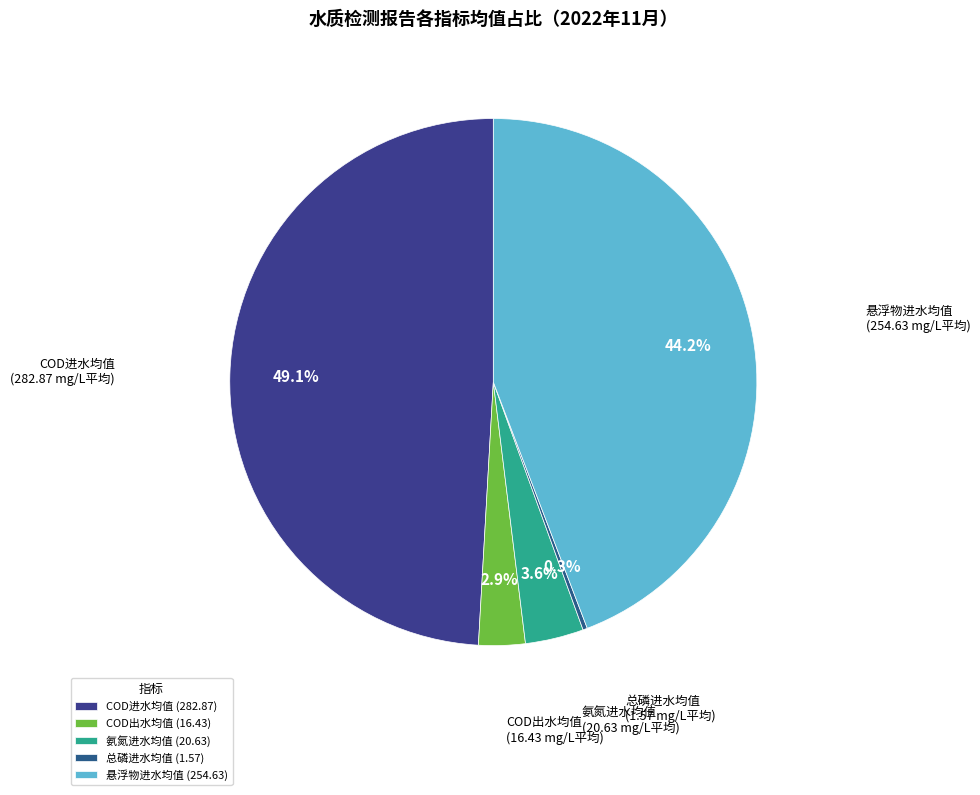

Combined, do COD出水均值 and COD进水均值 account for over 50%?

Yes